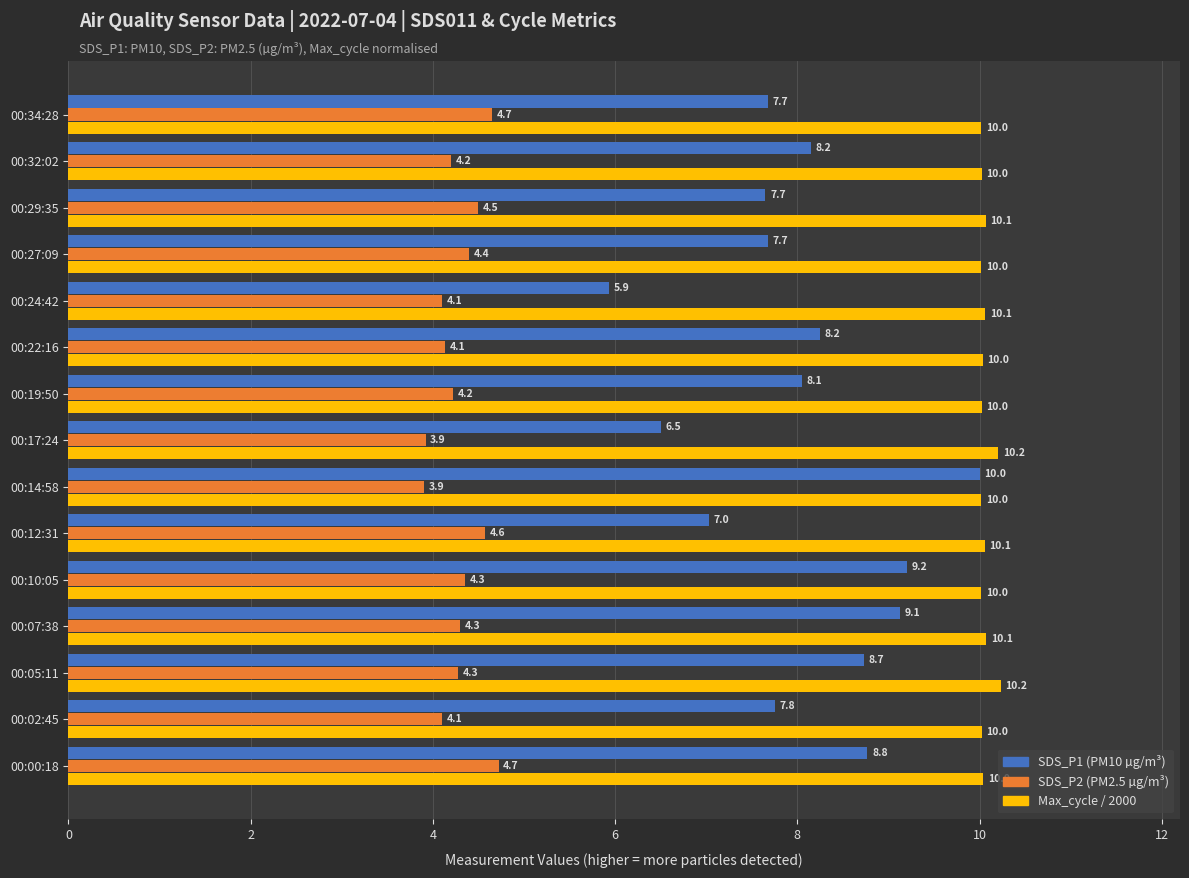

What is the minimum value shown in the chart?

3.9